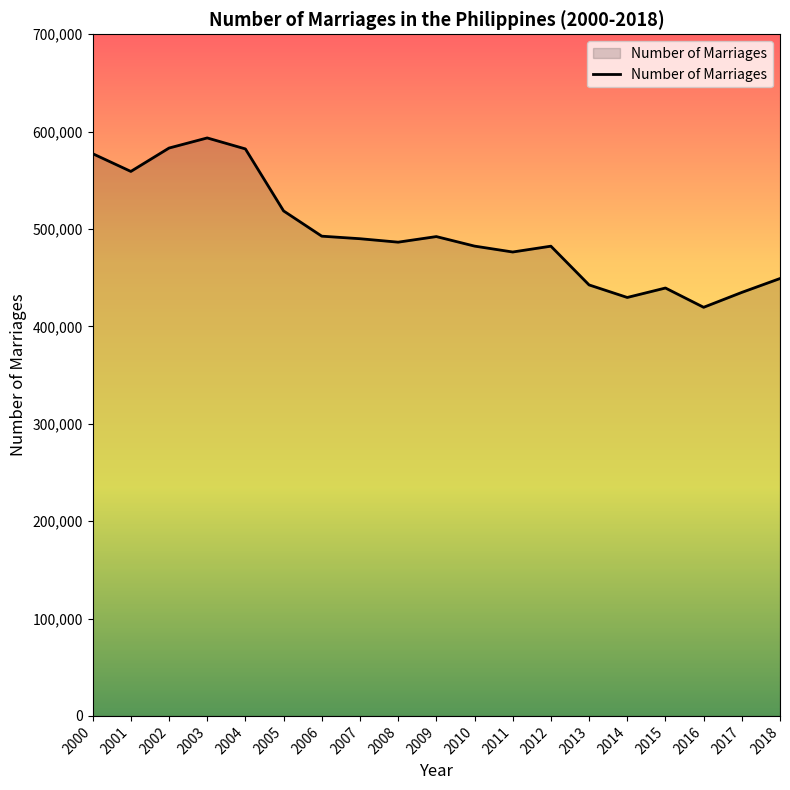

How many lines are shown in the chart?

1